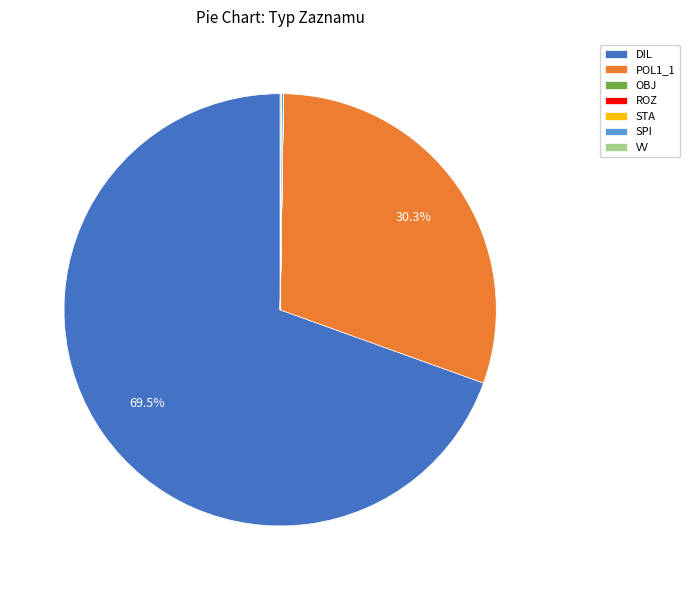

Does DIL represent more than half of the total?

Yes